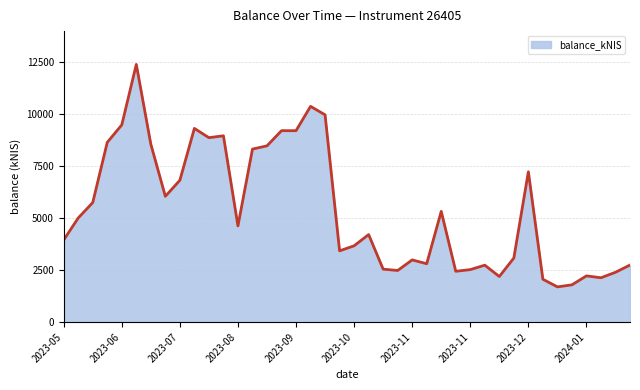

What is the smallest value displayed?

1695.0